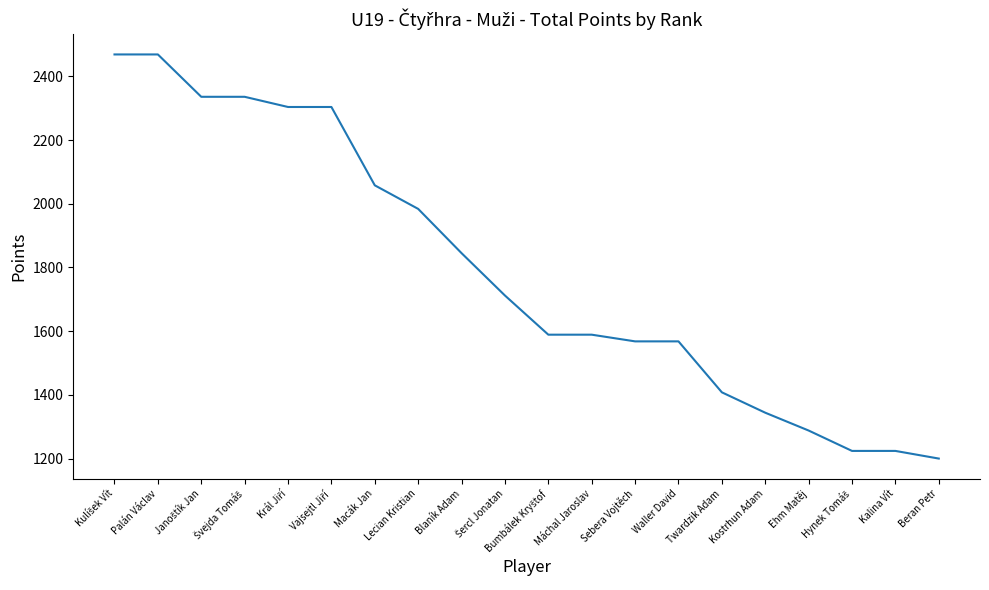

What is the difference between the maximum and minimum values?

1269